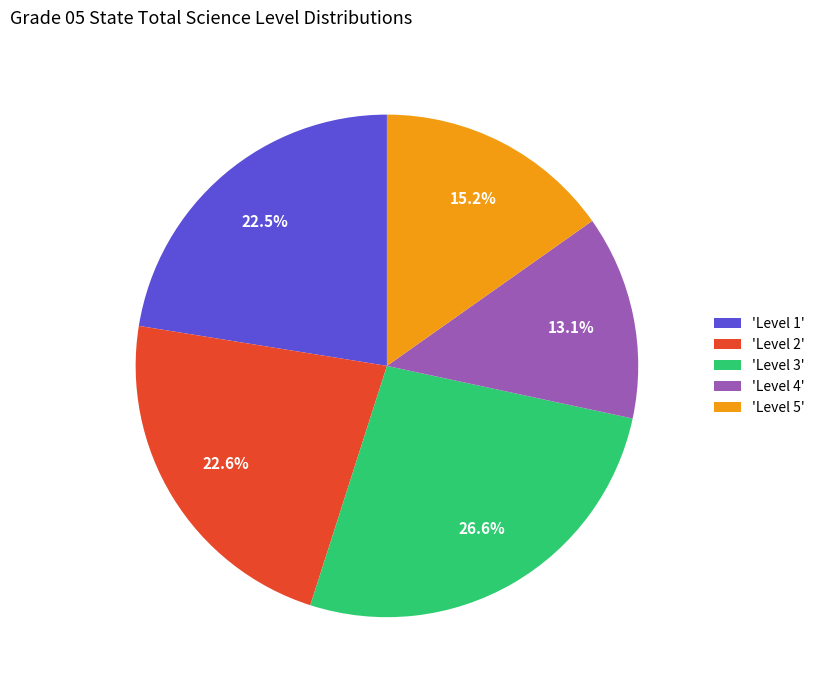

How many segments does this pie chart have?

5